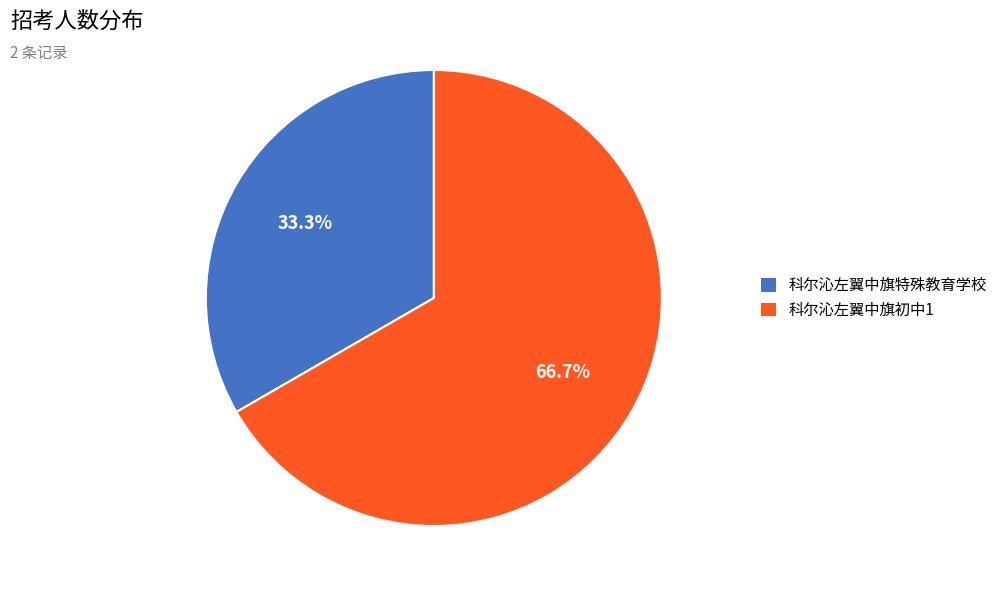

What is the total percentage of 科尔沁左翼中旗初中1 and 科尔沁左翼中旗特殊教育学校?

100.0%